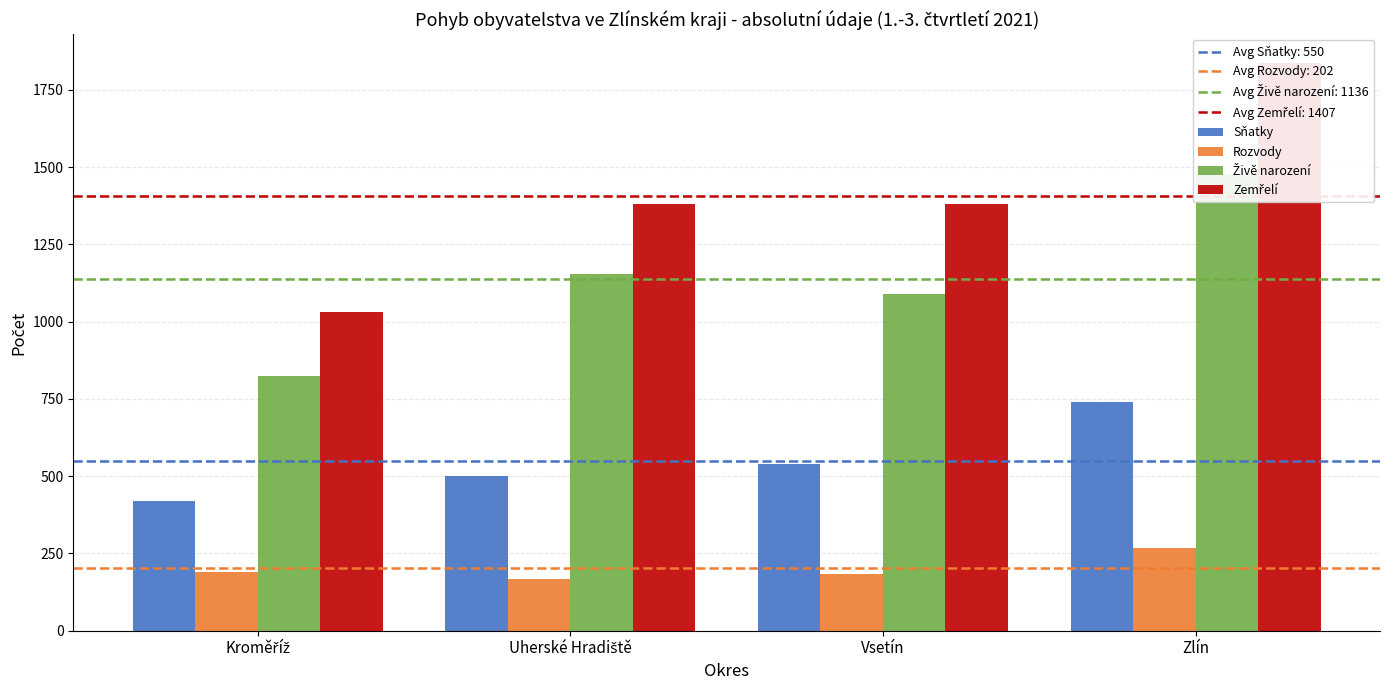

Reading left to right, transcribe all the data shown in this chart.

Sňatky: Kroměříž=420	Uherské Hradiště=501	Vsetín=538	Zlín=741
Rozvody: Kroměříž=189	Uherské Hradiště=167	Vsetín=184	Zlín=269
Živě narození: Kroměříž=824	Uherské Hradiště=1154	Vsetín=1090	Zlín=1478
Zemřelí: Kroměříž=1030	Uherské Hradiště=1381	Vsetín=1380	Zlín=1838